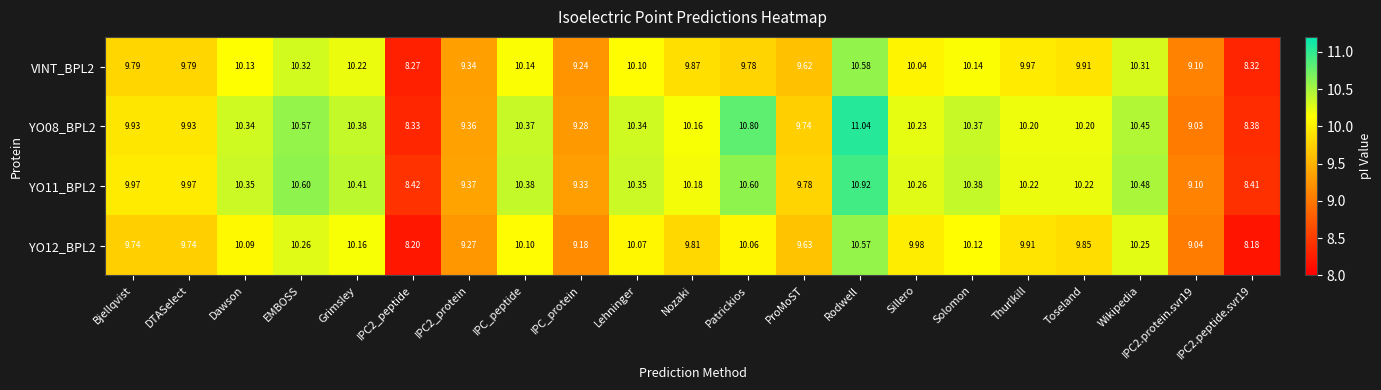

Which label corresponds to the largest value in the chart?

Rodwell